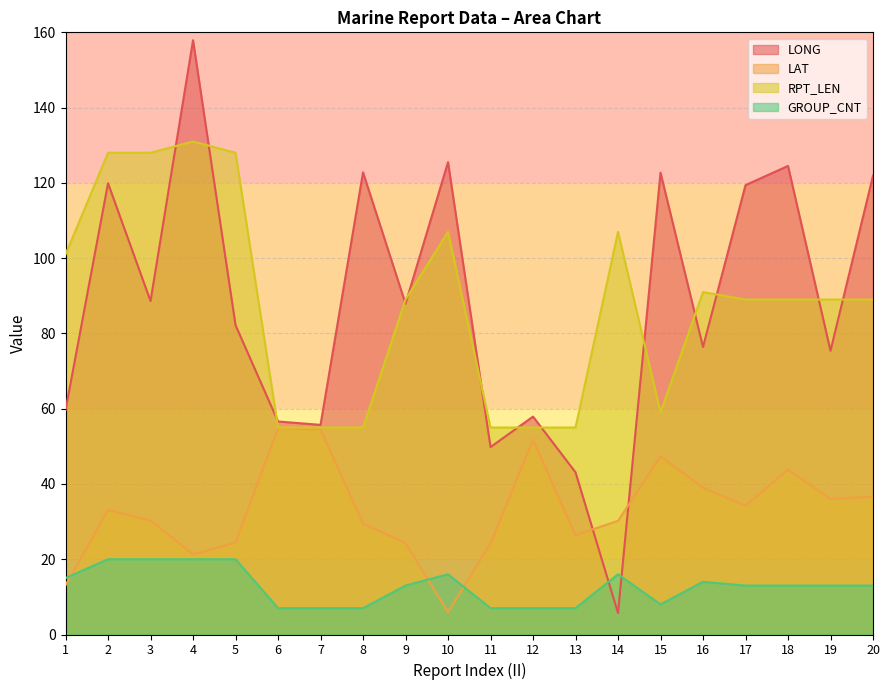

Reading right to left, what are all the values shown in this chart?

LONG: 20=121.9	19=75.4	18=124.5	17=119.4	16=76.4	15=122.7	14=5.7	13=43.1	12=57.9	11=49.8	10=125.5	9=87.9	8=122.8	7=55.7	6=56.6	5=82.2	4=157.9	3=88.6	2=119.9	1=59.6
LAT: 20=36.6	19=36.0	18=43.8	17=34.2	16=39.0	15=47.3	14=30.2	13=26.4	12=51.7	11=24.2	10=5.9	9=24.3	8=29.5	7=54.5	6=54.8	5=24.4	4=21.3	3=30.3	2=33.1	1=13.1
RPT_LEN: 20=89.0	19=89.0	18=89.0	17=89.0	16=91.0	15=59.0	14=107.0	13=55.0	12=55.0	11=55.0	10=107.0	9=89.0	8=55.0	7=55.0	6=55.0	5=128.0	4=131.0	3=128.0	2=128.0	1=101.0
GROUP_CNT: 20=13.0	19=13.0	18=13.0	17=13.0	16=14.0	15=8.0	14=16.0	13=7.0	12=7.0	11=7.0	10=16.0	9=13.0	8=7.0	7=7.0	6=7.0	5=20.0	4=20.0	3=20.0	2=20.0	1=15.0